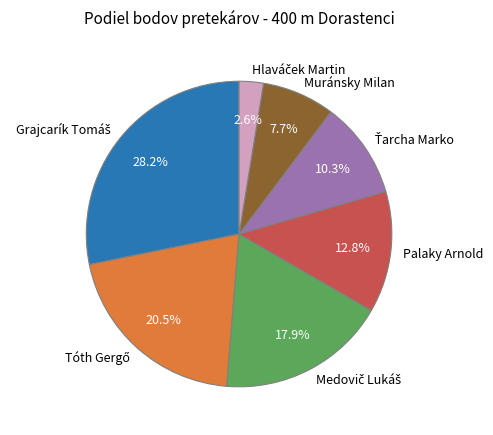

Is there any slice that represents more than half of the pie?

No